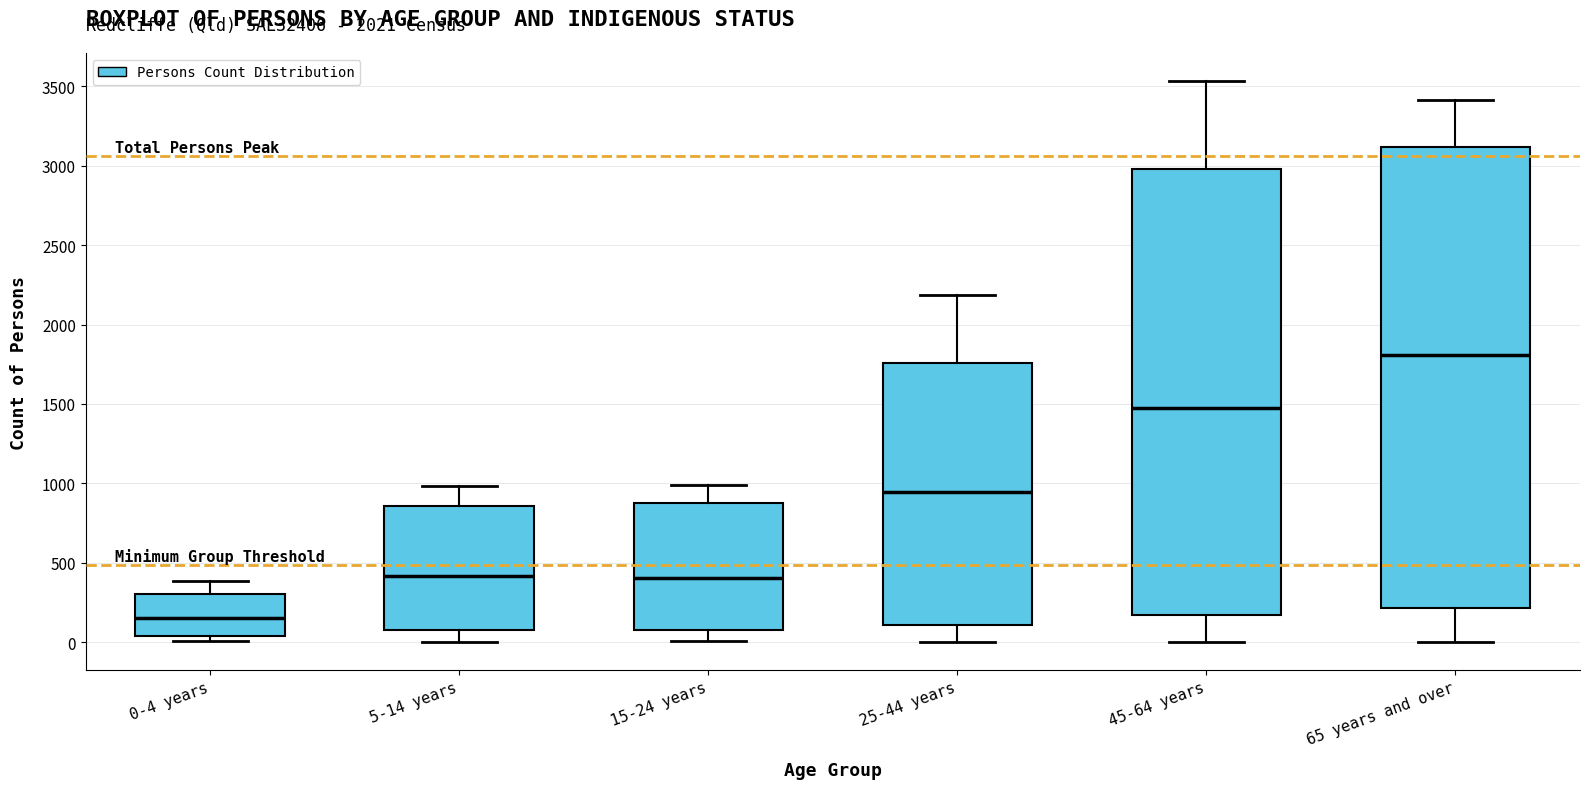

Comparing the boxes themselves (not the whiskers), which one is the tallest?

65 years and over